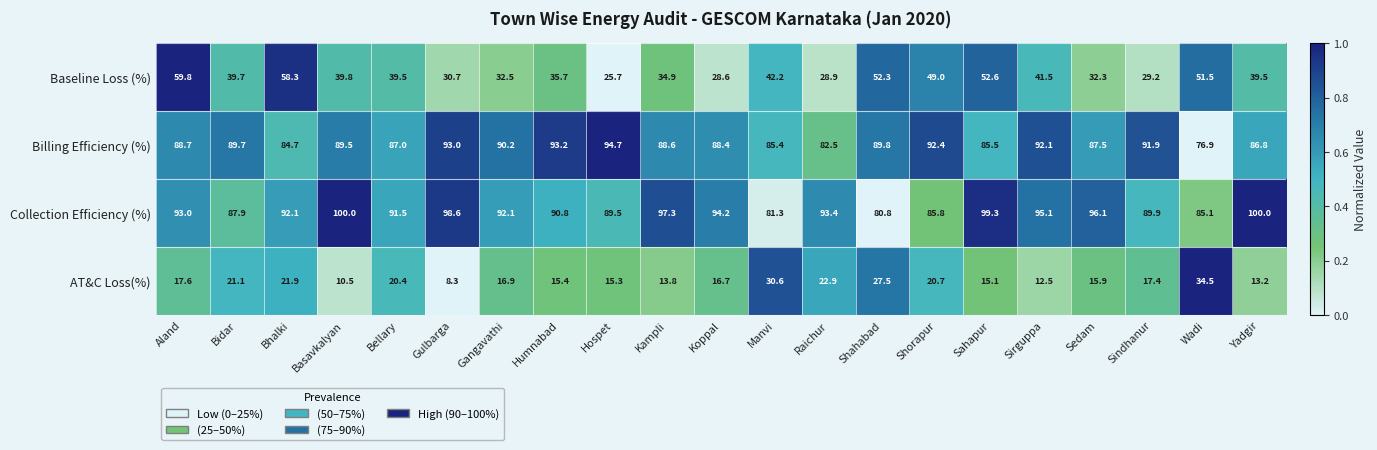

What is the approximate value of Collection Efficiency (%) at Sirguppa?

95.1